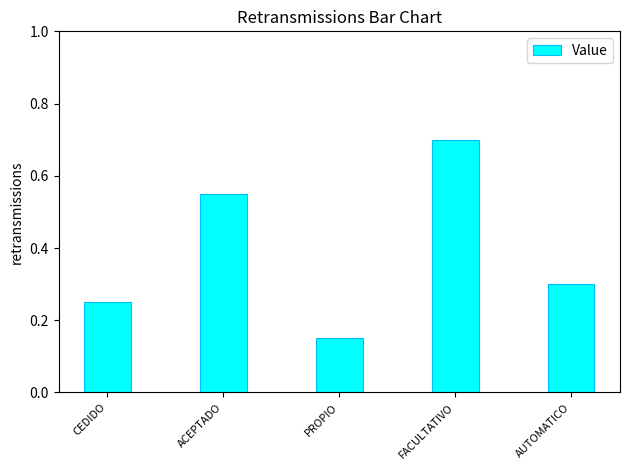

Is it true that the value at FACULTATIVO is 0.2?

False